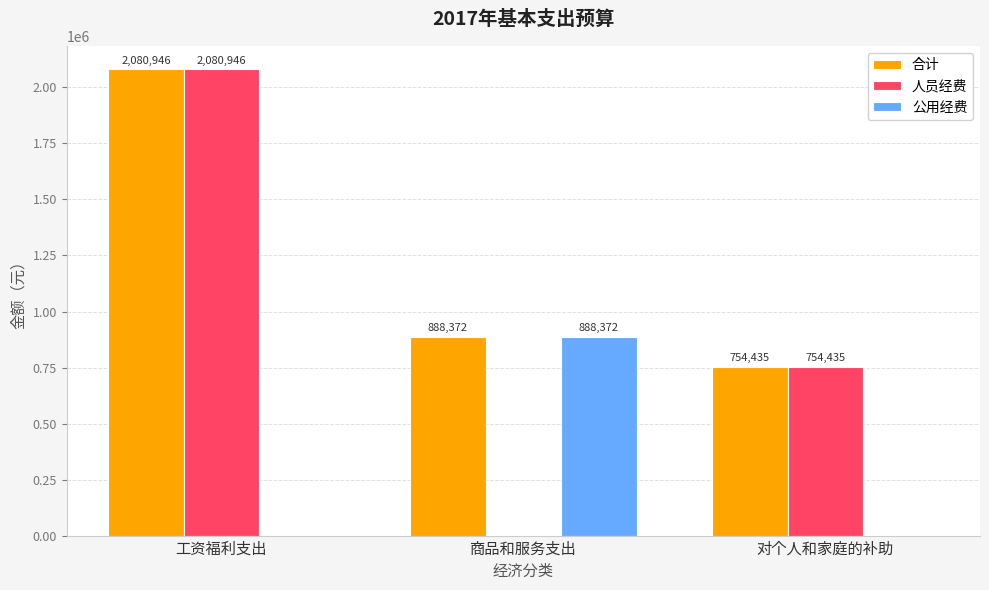

What is the average value of the 合计 series?

1241250.9